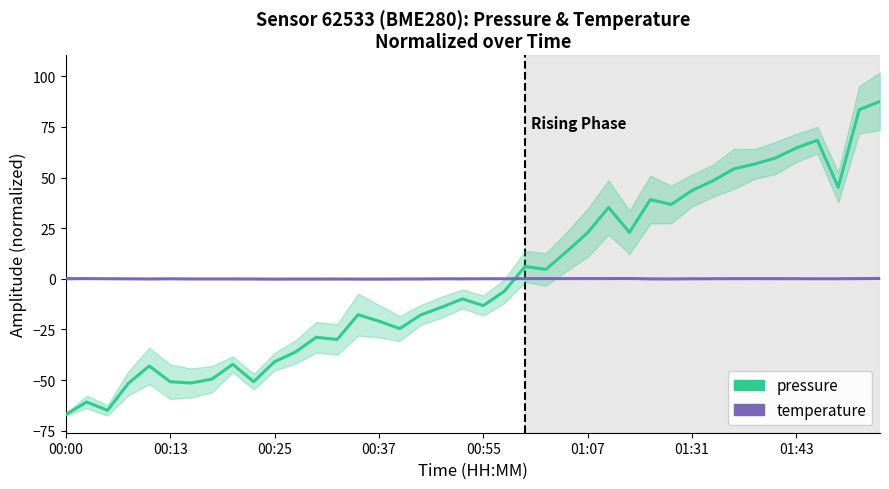

The value of temperature at 28 is -0.1. True or false?

False